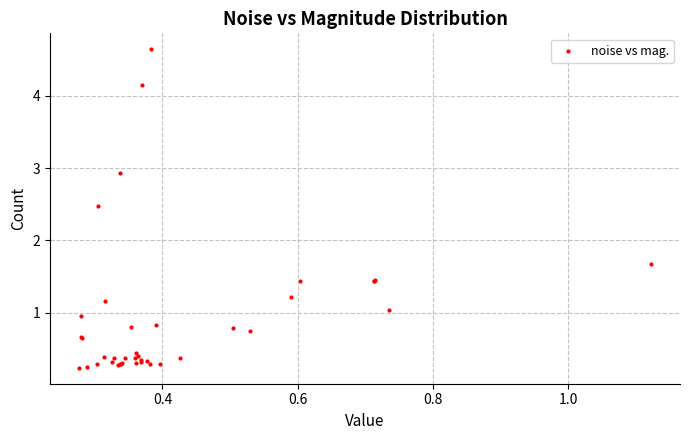

What Y value in the scatter plot is closest to 2?

1.7